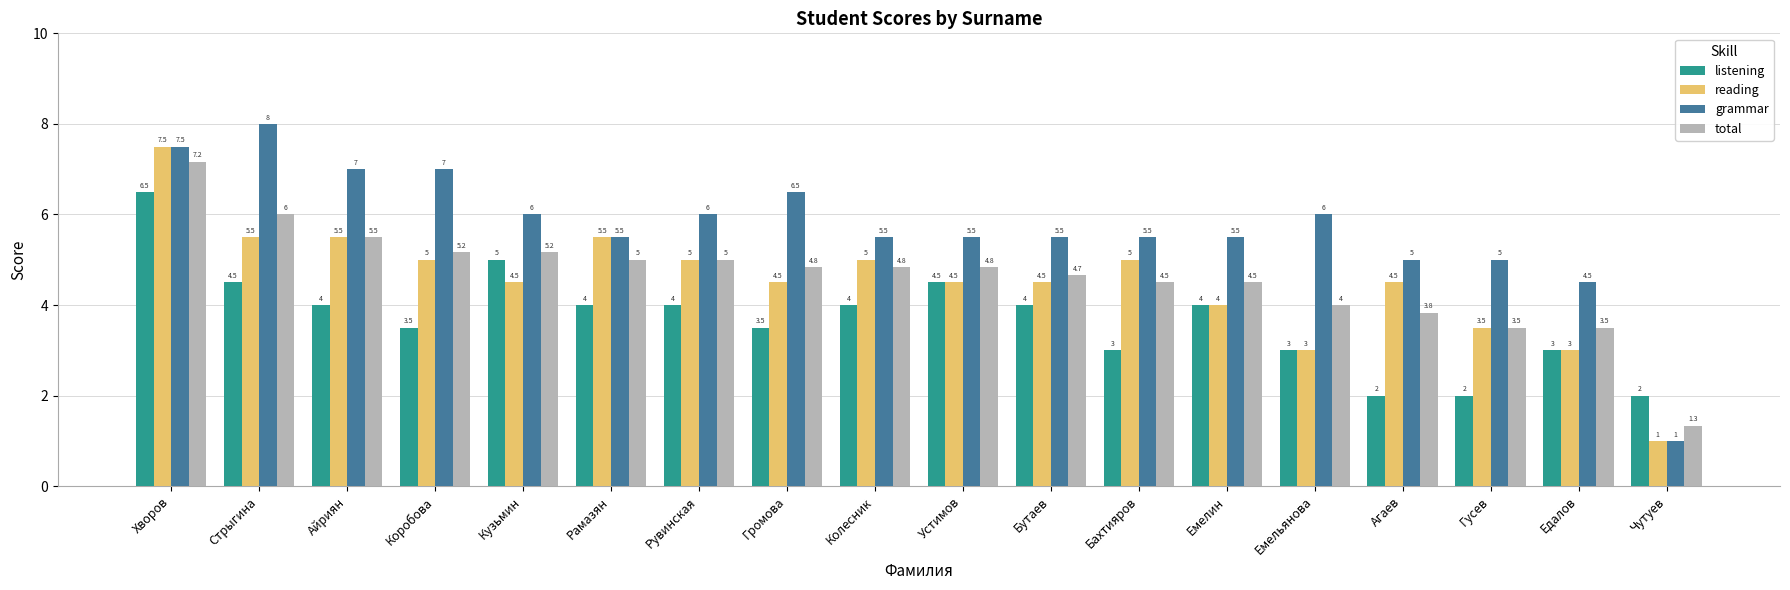

What is the approximate value of grammar at Гусев?

5.0